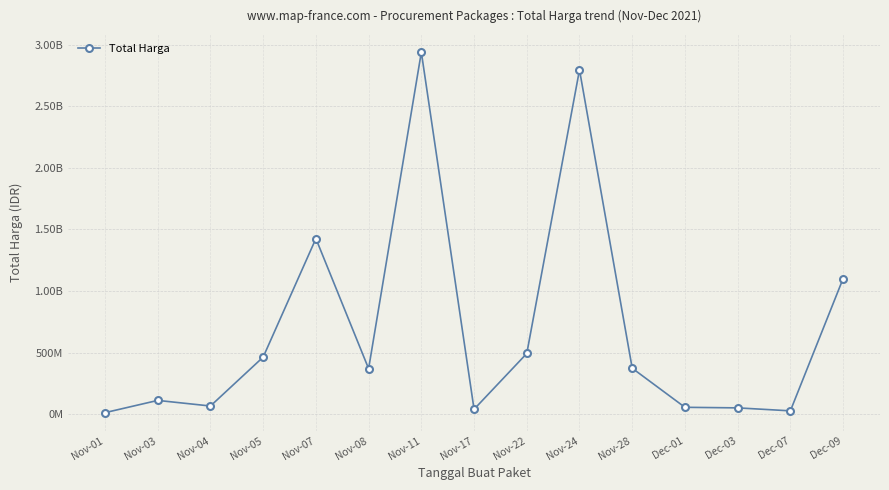

List the labels in order of value, smallest first.

Nov-01, Dec-07, Nov-17, Dec-03, Dec-01, Nov-04, Nov-03, Nov-08, Nov-28, Nov-05, Nov-22, Dec-09, Nov-07, Nov-24, Nov-11